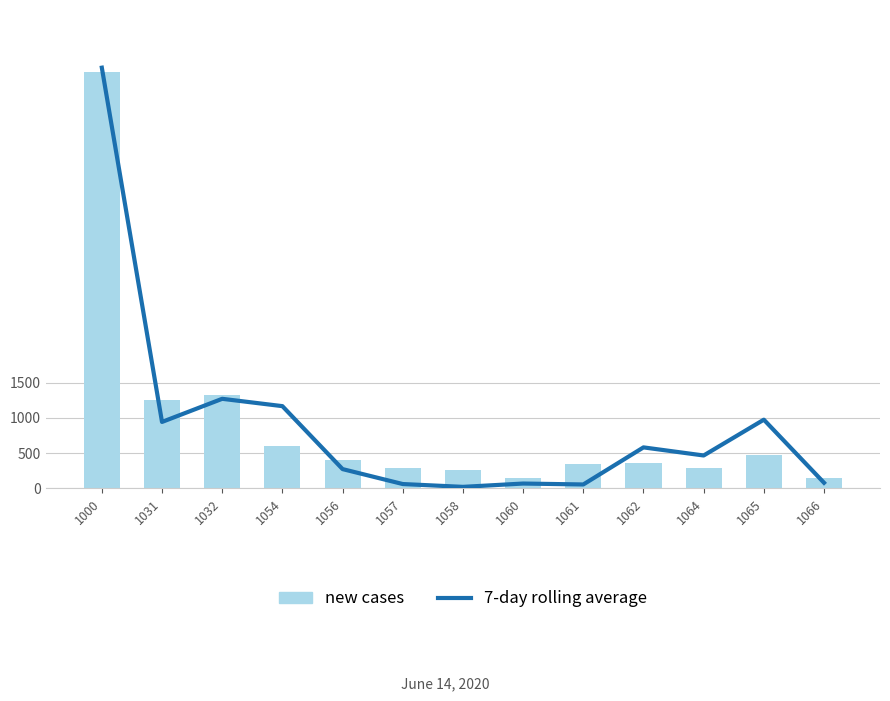

What is the value of the new cases bar at the 4th from the left?

597